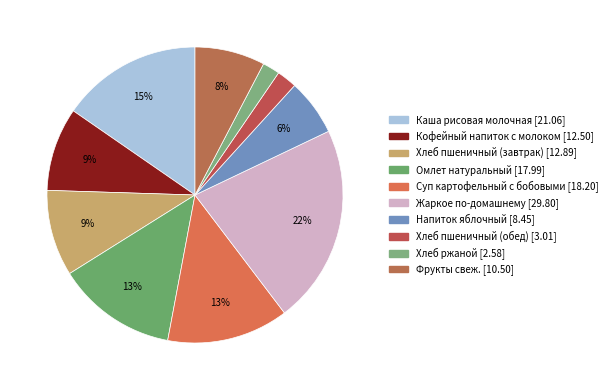

Count the number of slices in the pie.

10